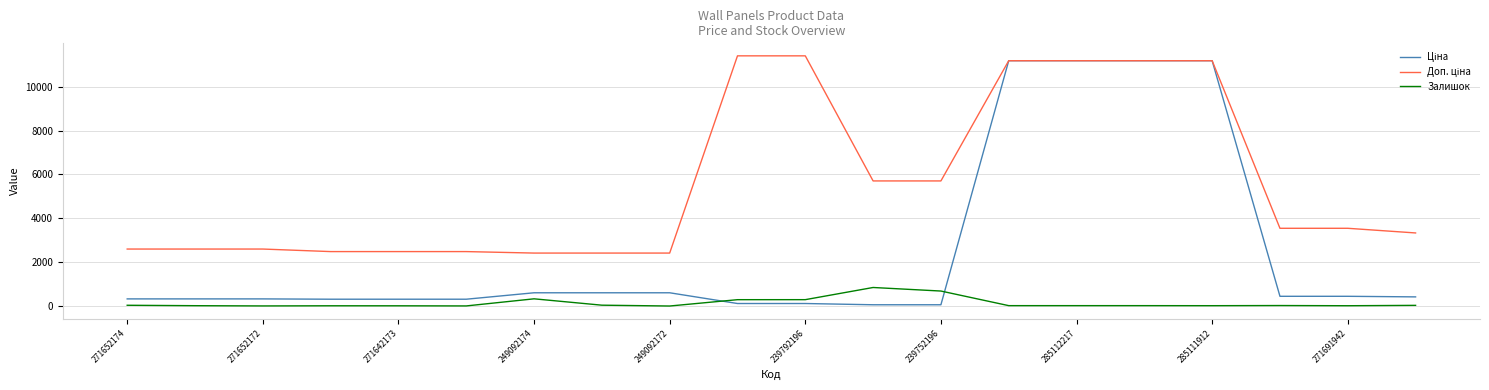

What is the average value of the Ціна series?

2505.7